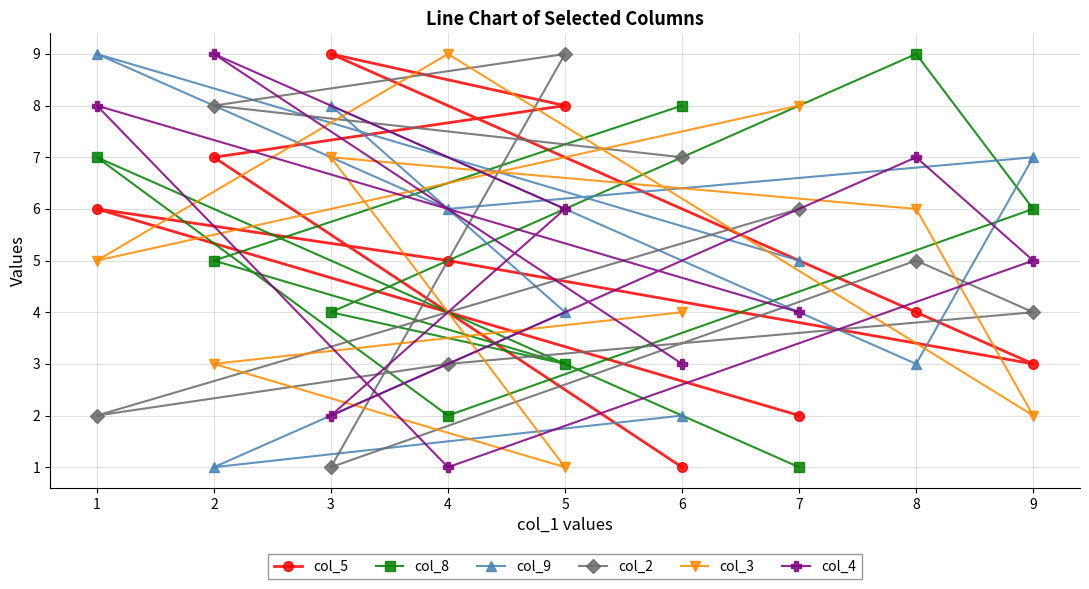

Reading right to left, transcribe all the data shown in this chart.

col_5: 9=3	8=4	7=2	6=1	5=8	4=5	3=9	2=7	1=6
col_8: 9=6	8=9	7=1	6=8	5=3	4=2	3=4	2=5	1=7
col_9: 9=7	8=3	7=5	6=2	5=4	4=6	3=8	2=1	1=9
col_2: 9=4	8=5	7=6	6=7	5=9	4=3	3=1	2=8	1=2
col_3: 9=2	8=6	7=8	6=4	5=1	4=9	3=7	2=3	1=5
col_4: 9=5	8=7	7=4	6=3	5=6	4=1	3=2	2=9	1=8